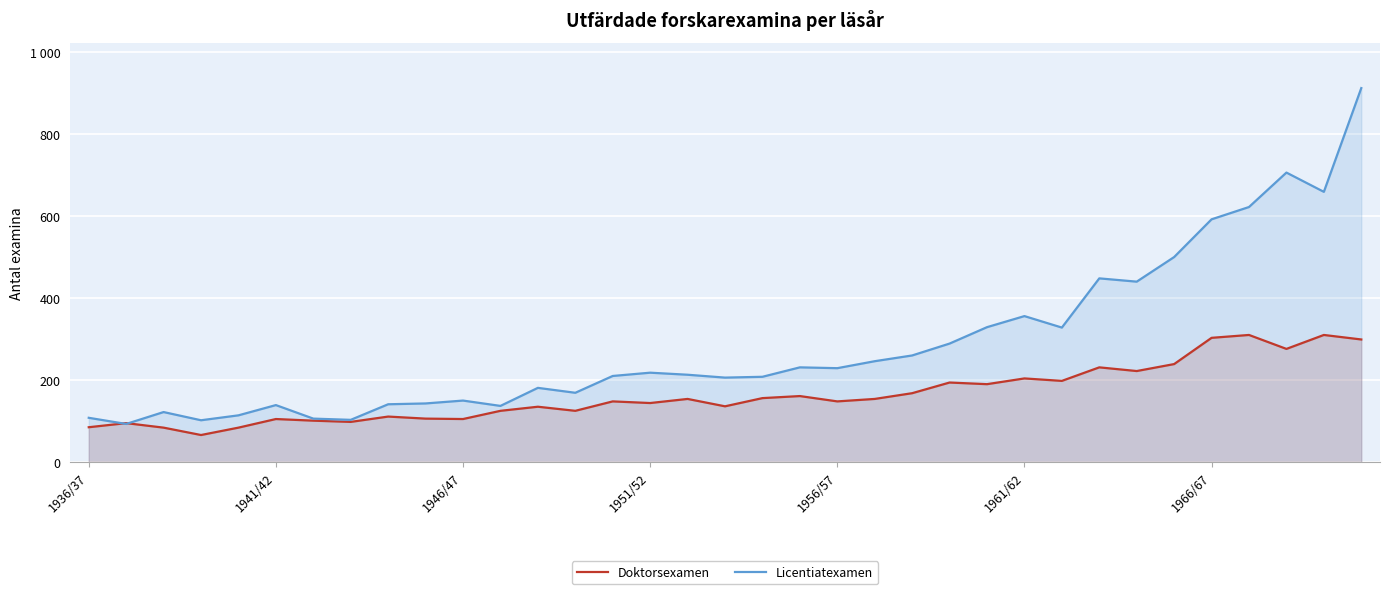

What is the sum of all Licentiatexamen values?

10045